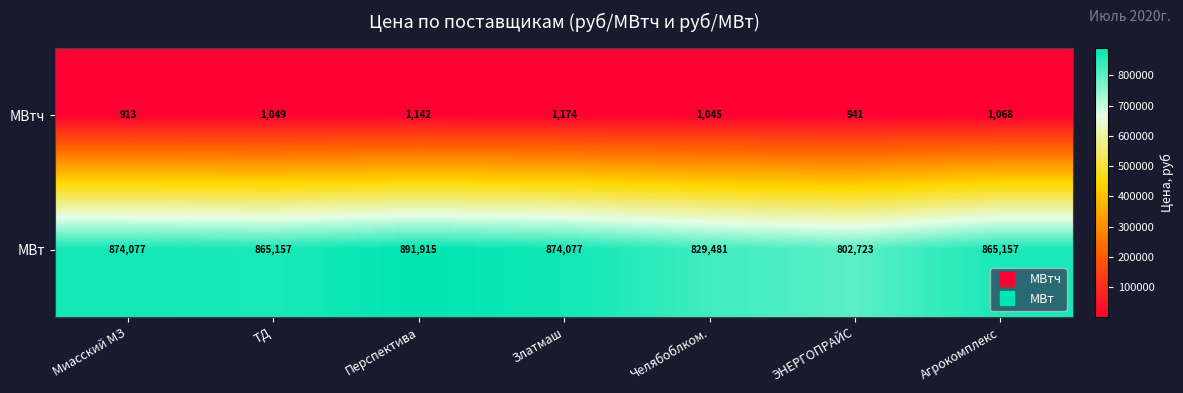

Reading left to right, transcribe all the data shown in this chart.

МВтч: Миасский МЗ=913	ТД=1049	Перспектива=1142	Златмаш=1174	Челябоблком.=1045	ЭНЕРГОПРАЙС=941	Агрокомплекс=1068
МВт: Миасский МЗ=874077	ТД=865157	Перспектива=891915	Златмаш=874077	Челябоблком.=829481	ЭНЕРГОПРАЙС=802723	Агрокомплекс=865157